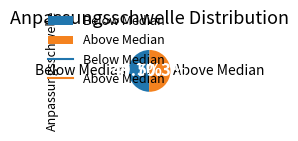

Rank the categories by value from highest to lowest.

Above Median, Below Median